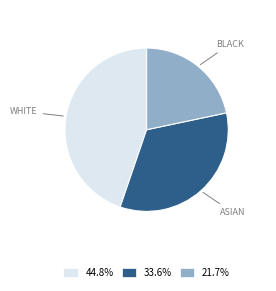

Approximately how many times larger is the value at 33.6% compared to 44.8%?

0.8